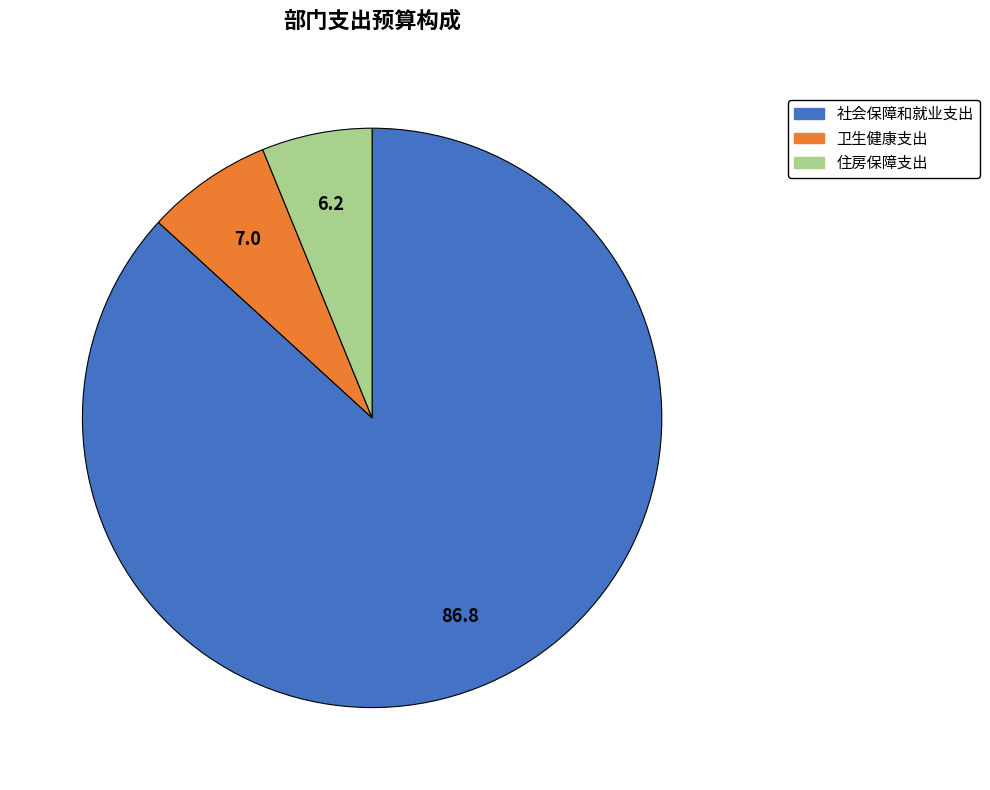

Rank the categories by value from lowest to highest.

住房保障支出, 卫生健康支出, 社会保障和就业支出